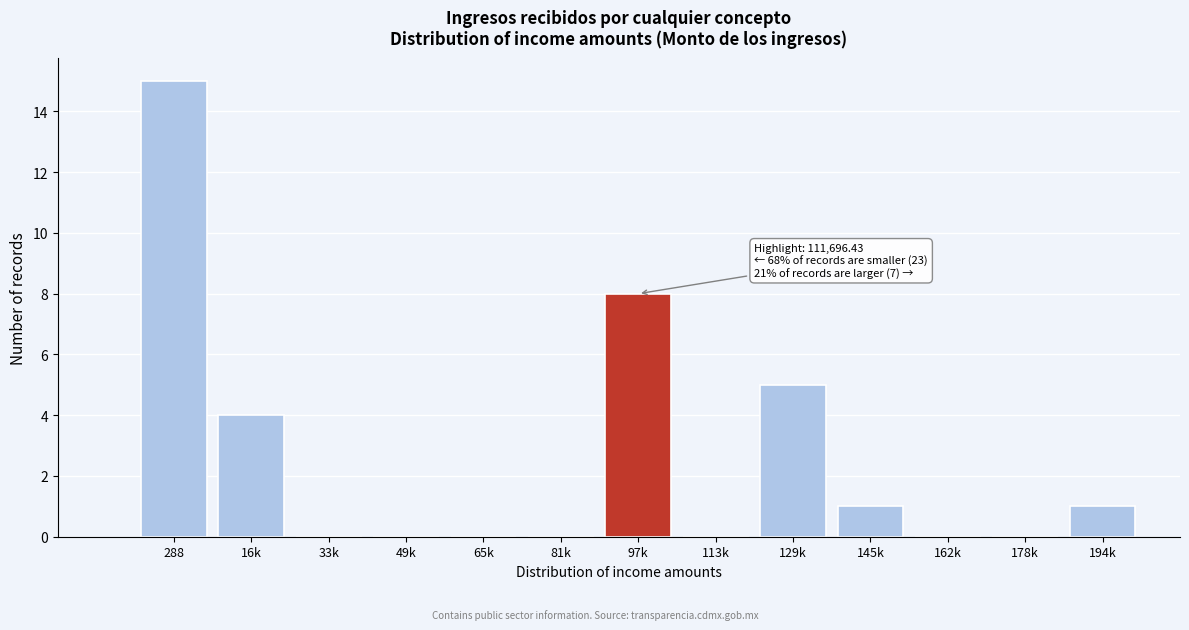

Reading right to left, transcribe all the data shown in this chart.

194k=1	178k=0	162k=0	145k=1	129k=5	113k=0	97k=8	81k=0	65k=0	49k=0	33k=0	16k=4	288=15